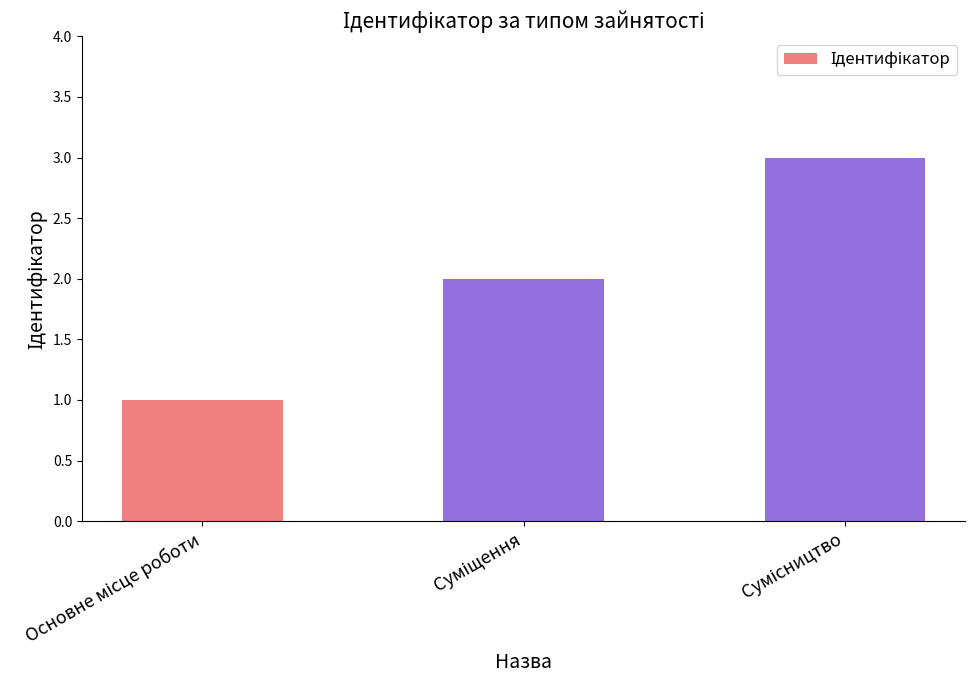

What is the sum of all values?

6